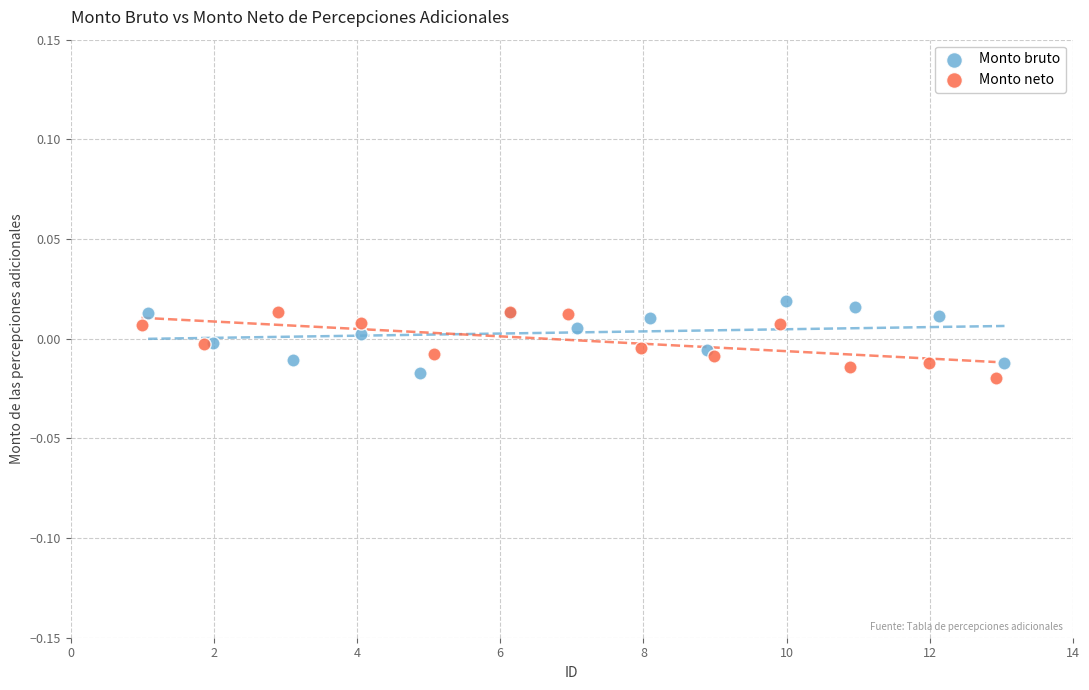

Which series contains the highest Y value?

Monto bruto